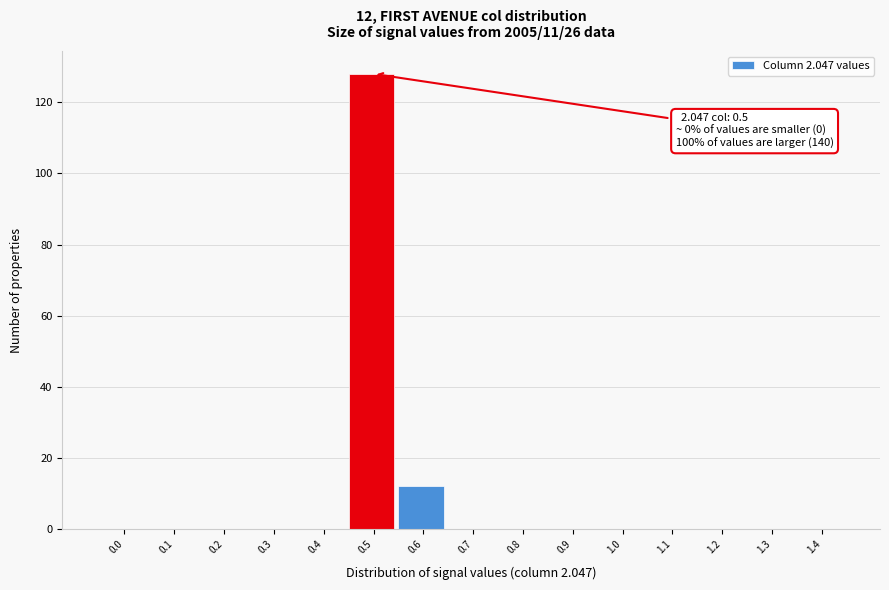

Reading left to right, what are all the values shown in this chart?

0.0=0	0.1=0	0.2=0	0.3=0	0.4=0	0.5=128	0.6=12	0.7=0	0.8=0	0.9=0	1.0=0	1.1=0	1.2=0	1.3=0	1.4=0